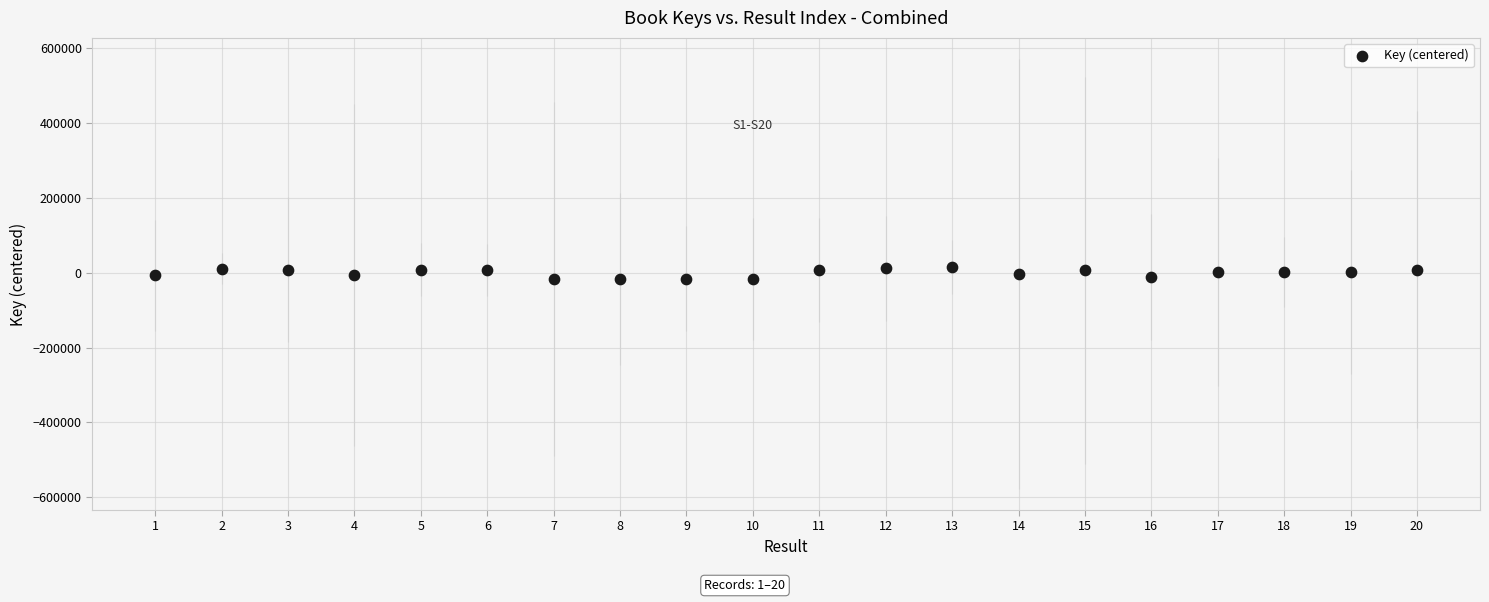

What is the range of Y values (max minus min)?

32292.0